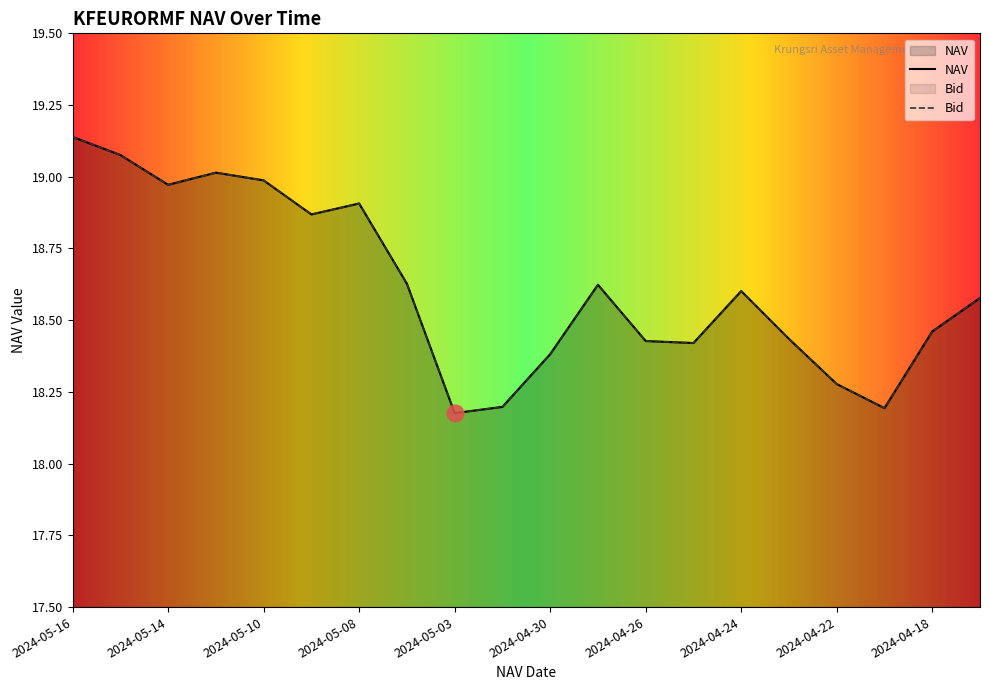

Which label corresponds to the smallest value in the chart?

2024-05-03